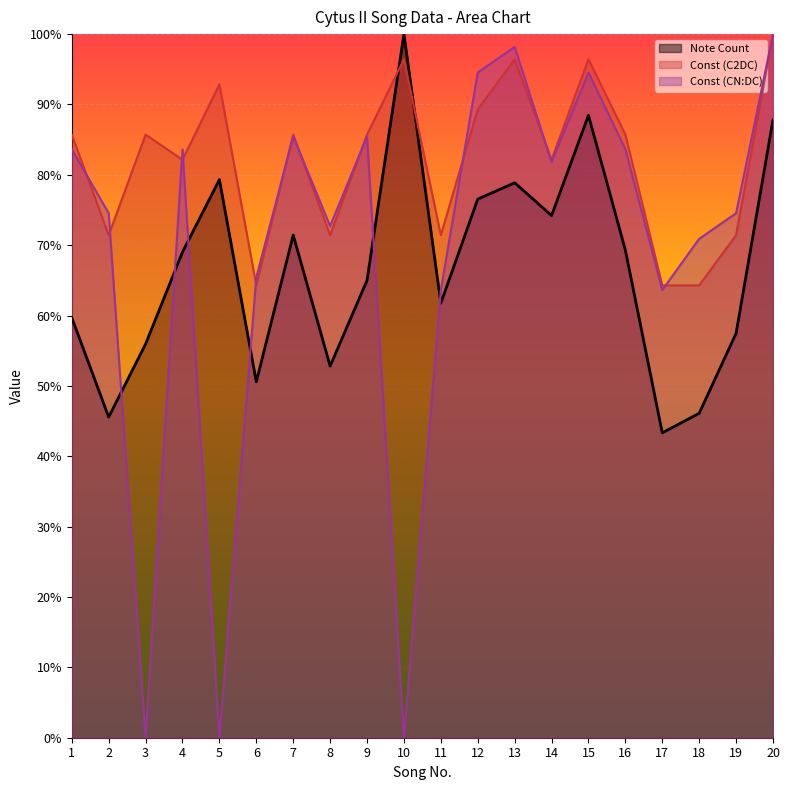

What is the value of the Const (CN:DC) point at the 9th from the left?

85.5